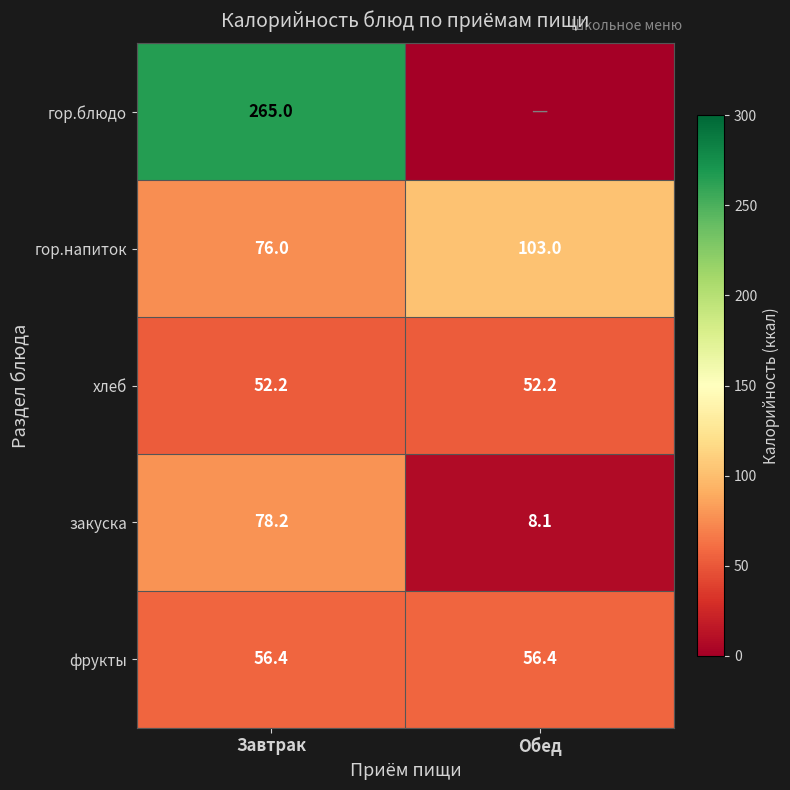

What is the average value of the гор.напиток series?

89.5